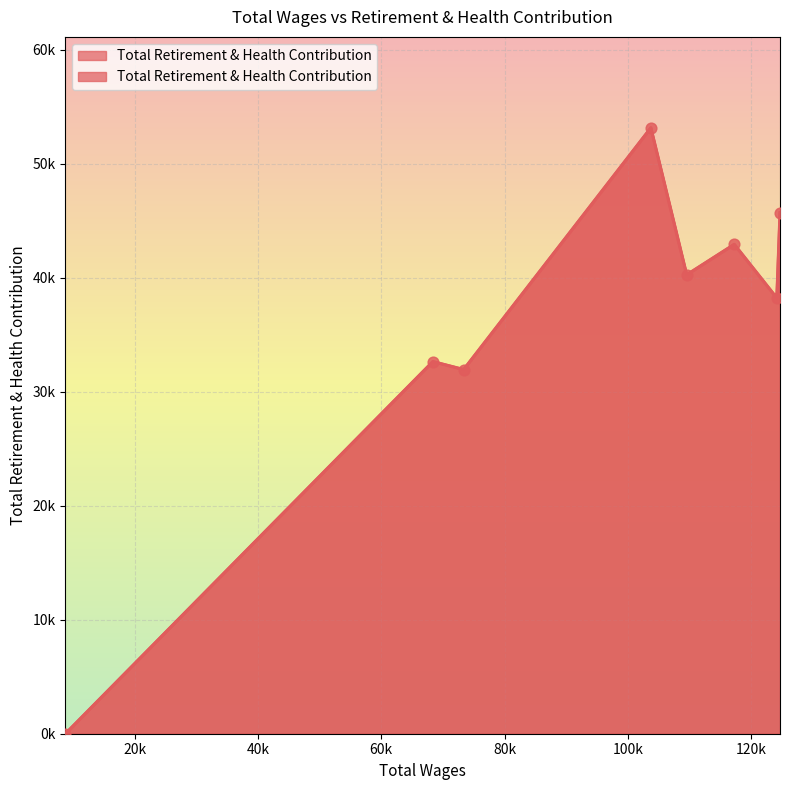

What is the change in value from 124664.0 to 109535.0?

-5445